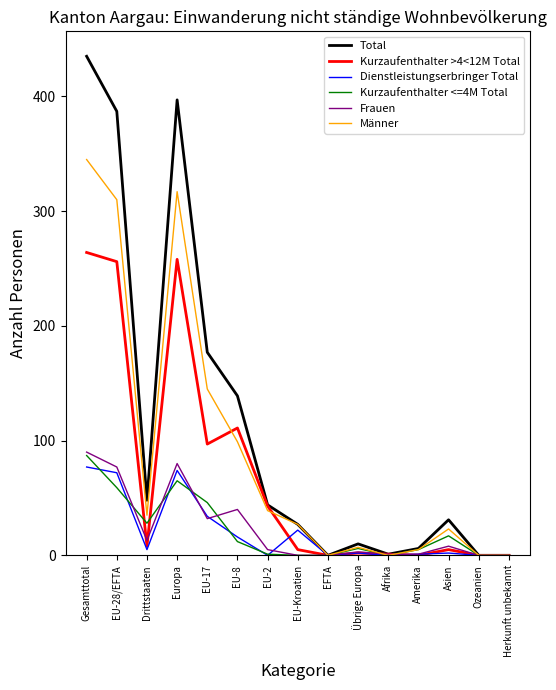

What are all the series names shown in the legend?

Total, Kurzaufenthalter >4<12M Total, Dienstleistungserbringer Total, Kurzaufenthalter <=4M Total, Frauen, Männer